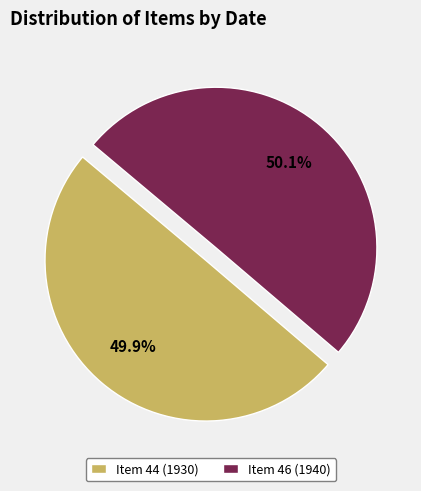

Approximately how many times larger is the value at Item 44 (1930) compared to Item 46 (1940)?

1.0